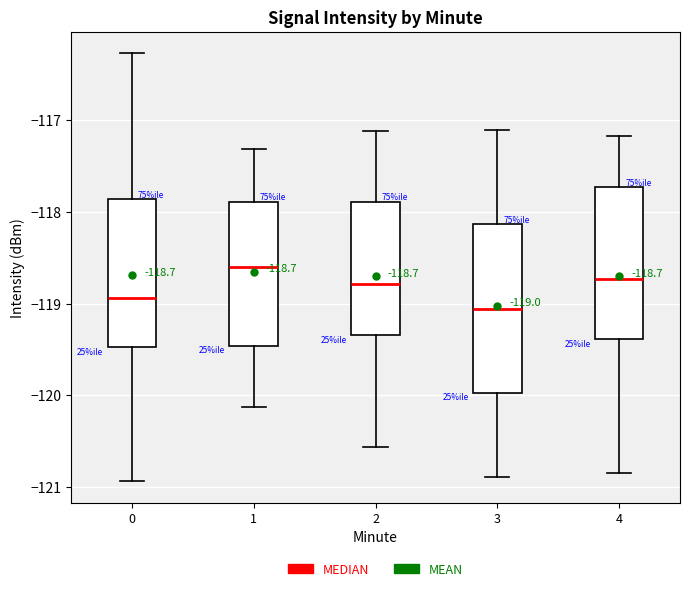

Comparing the boxes themselves (not the whiskers), which one is the tallest?

3